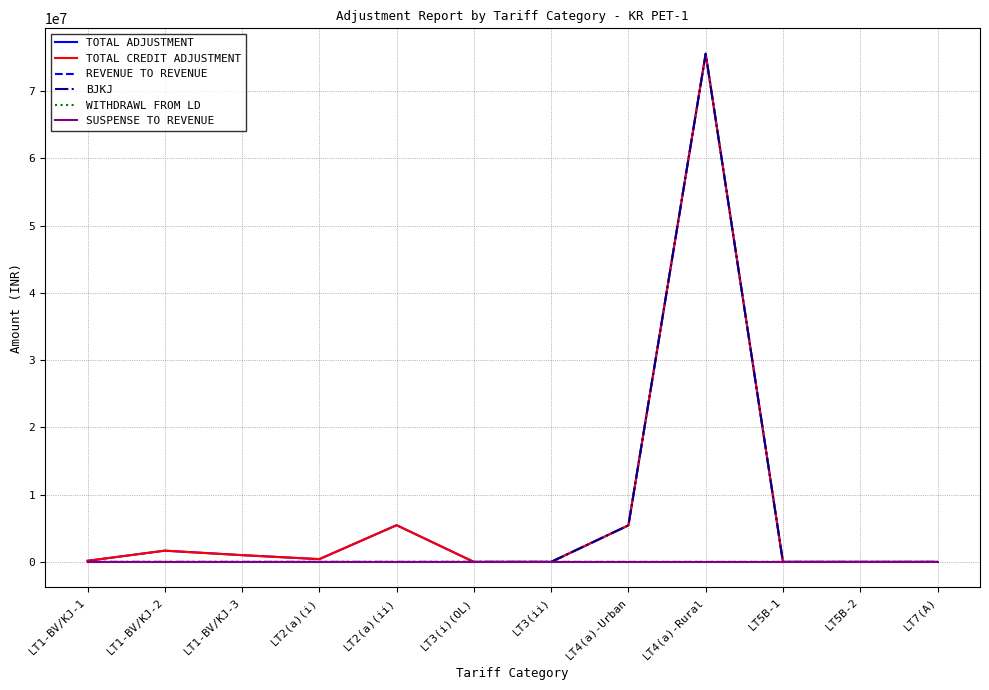

How many intersections are there between REVENUE TO REVENUE and BJKJ?

3